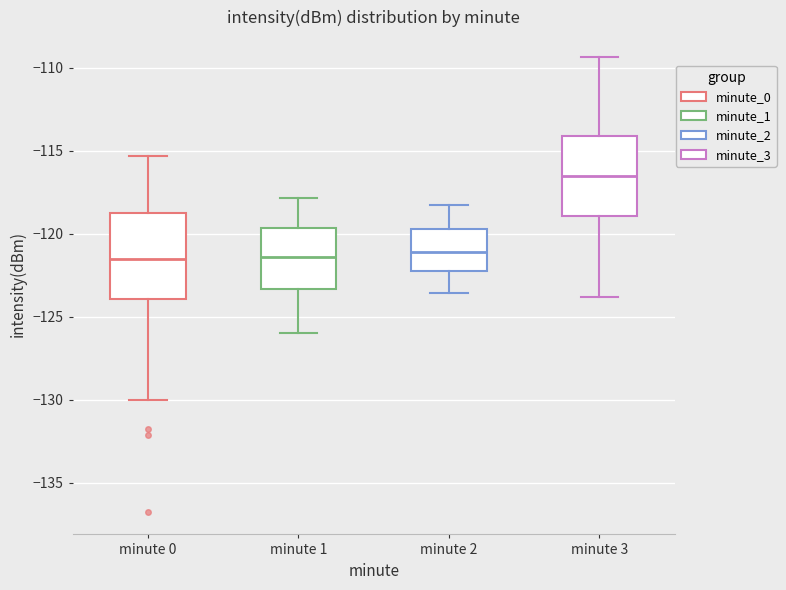

Where is the lower edge of the box for minute 0 on the y-axis? The values are not printed on the chart, so give them approximately, as read against the axis.

-124.0